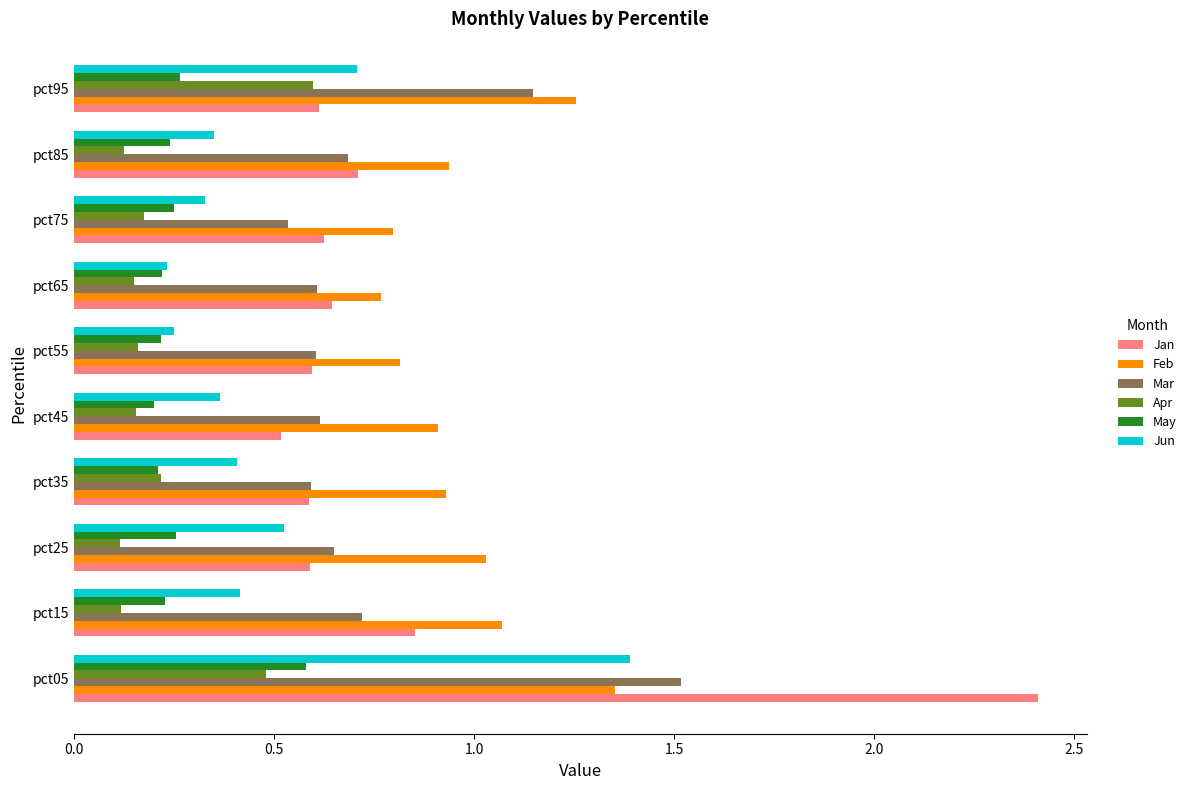

Count the Jun values in the range 0 to 1.

9